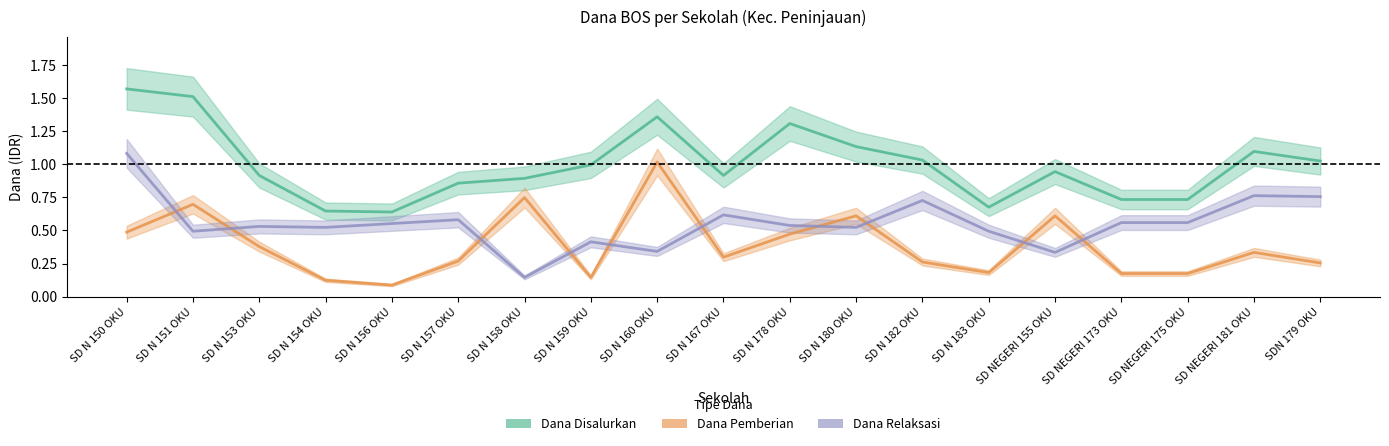

At which category does Dana Disalurkan reach its first local valley?

SD N 156 OKU